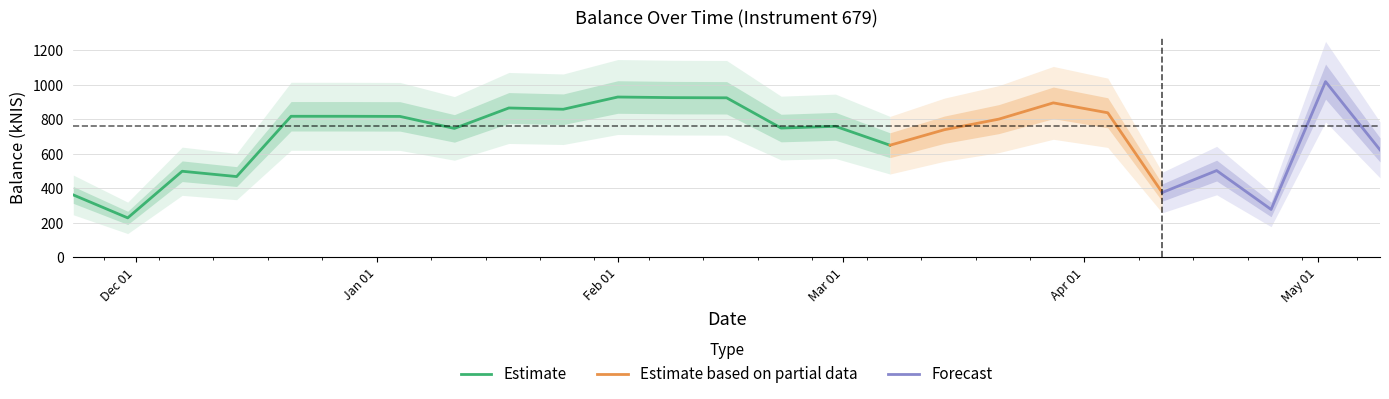

The value at 2023-12-21 is 817.2. True or false?

True